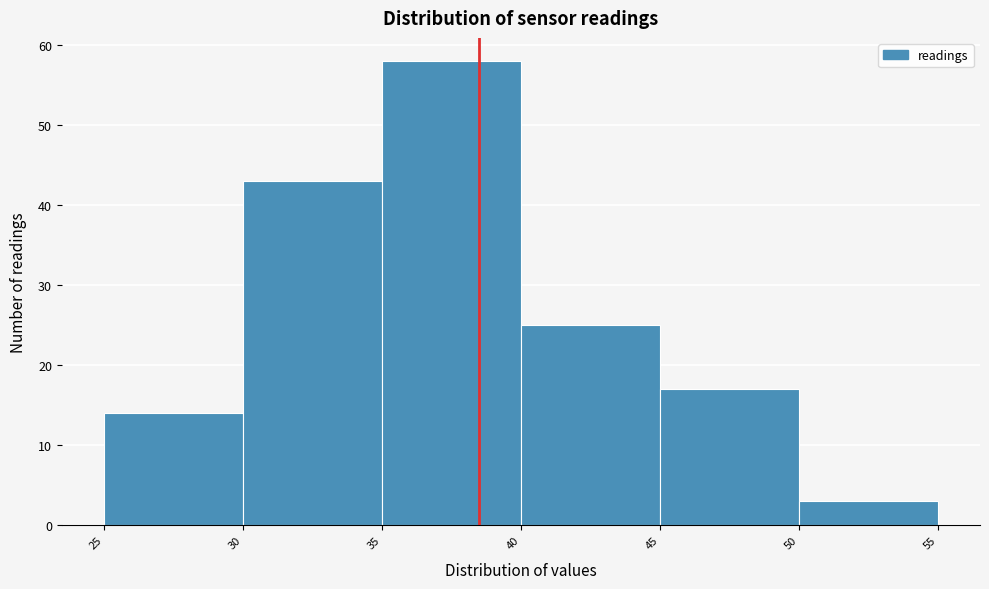

Which range on the x-axis has the tallest bar?

35 to 40